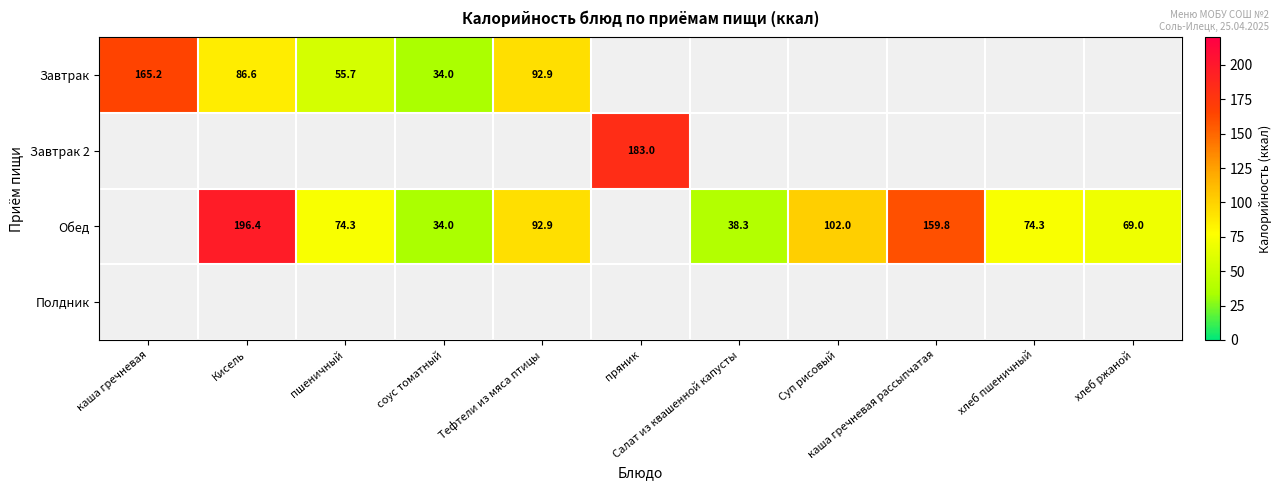

Between Суп рисовый and каша гречневая рассыпчатая, which series saw the biggest shift?

Обед